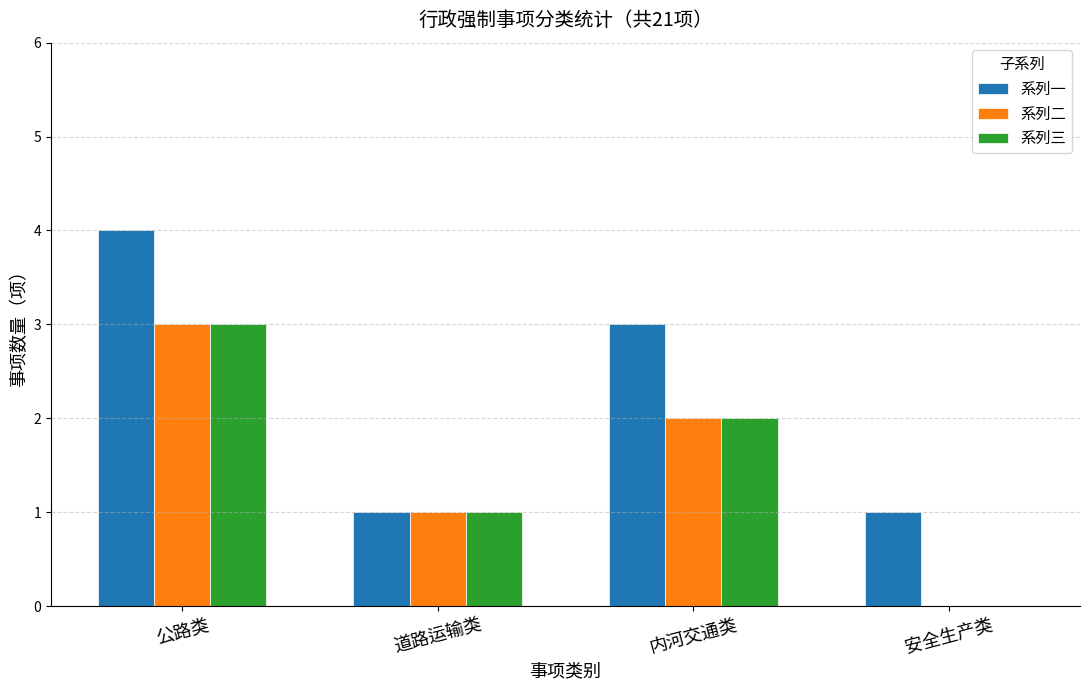

Reading left to right, transcribe all the data shown in this chart.

系列一: 4	1	3	1
系列二: 3	1	2	0
系列三: 3	1	2	0